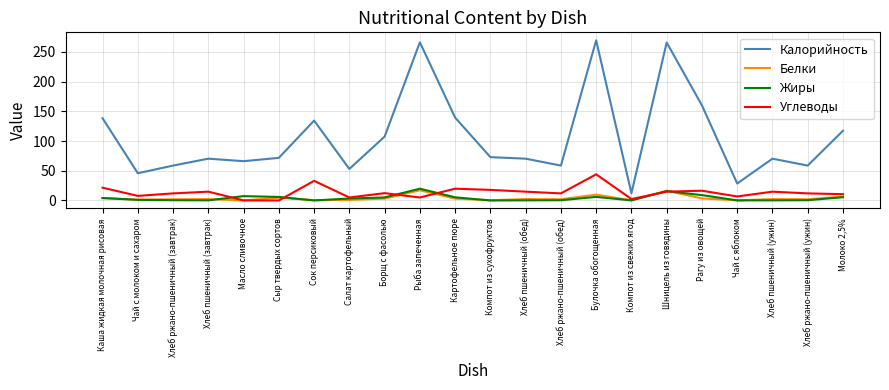

Which series has the largest range (max minus min)?

Калорийность